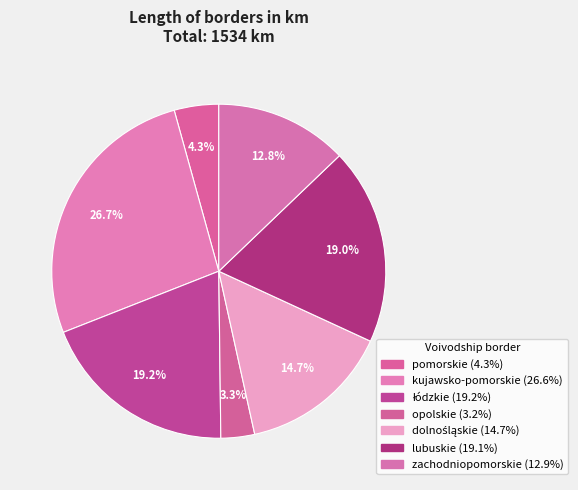

Which slice is the smallest?

opolskie